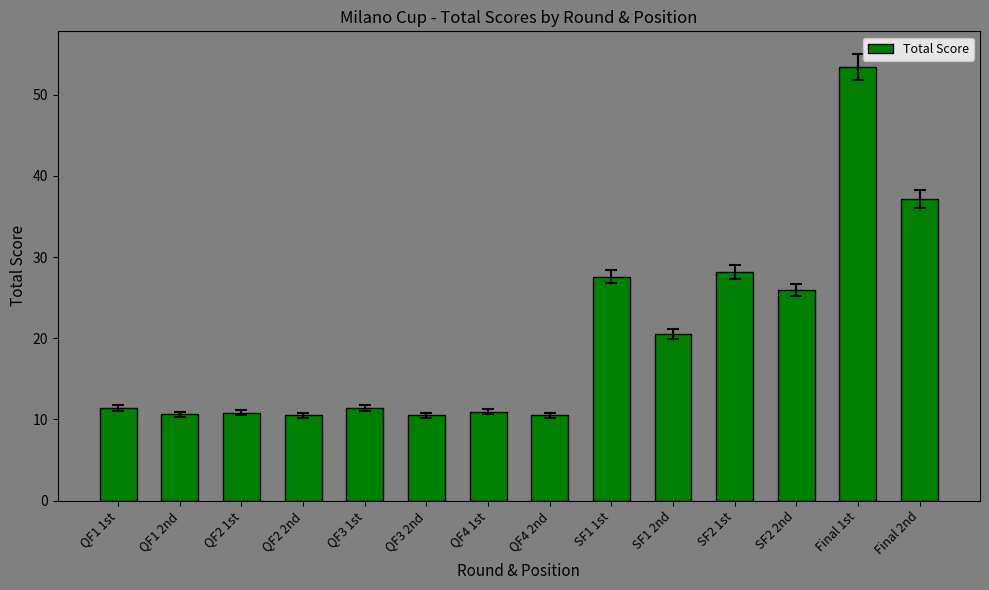

How many data points does each series have?

14